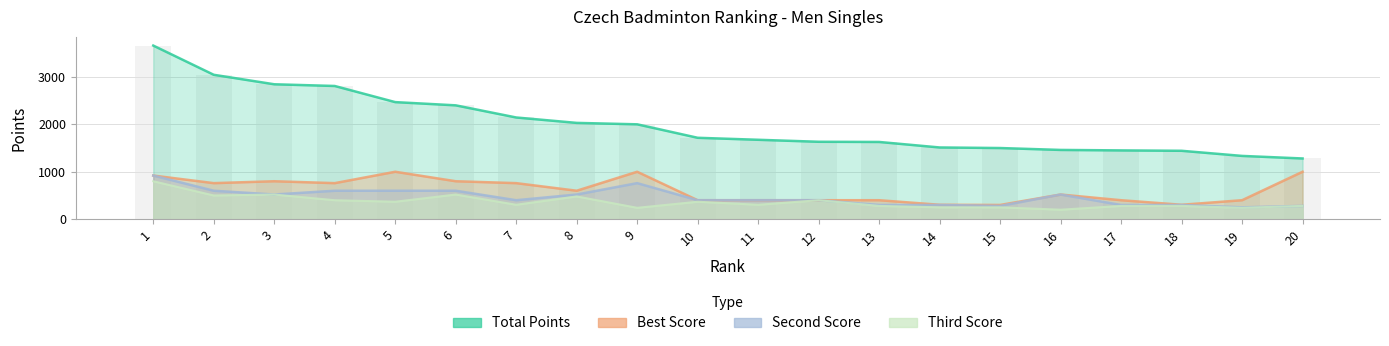

At how many categories does at least one series exceed 2232?

6